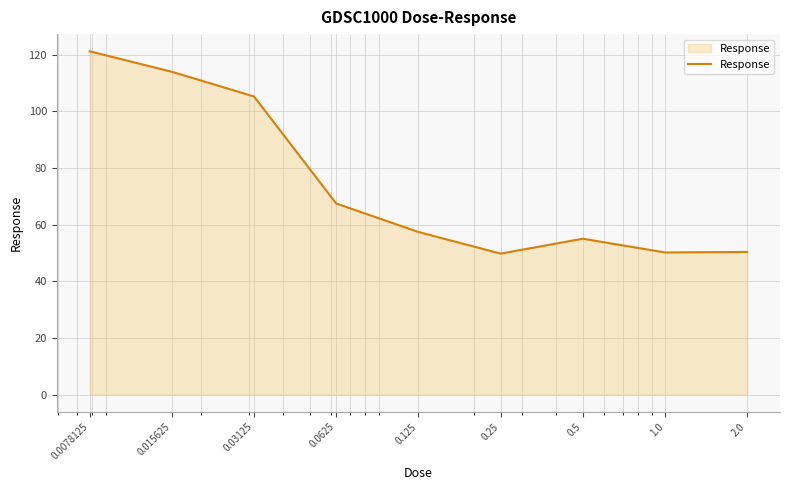

What is the greatest value displayed?

121.1